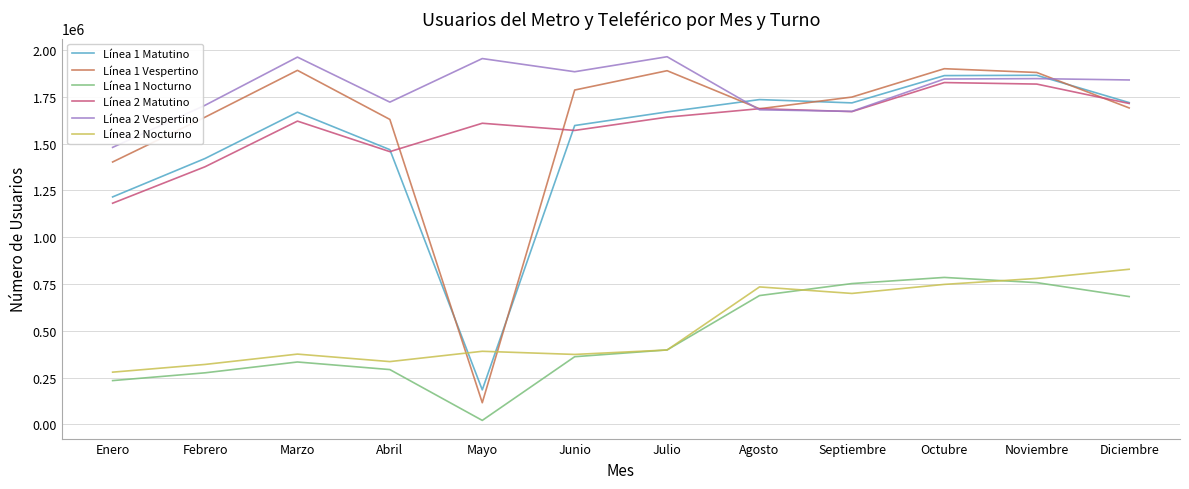

True or false: Línea 2 Nocturno has a value of 828715 at Diciembre.

True